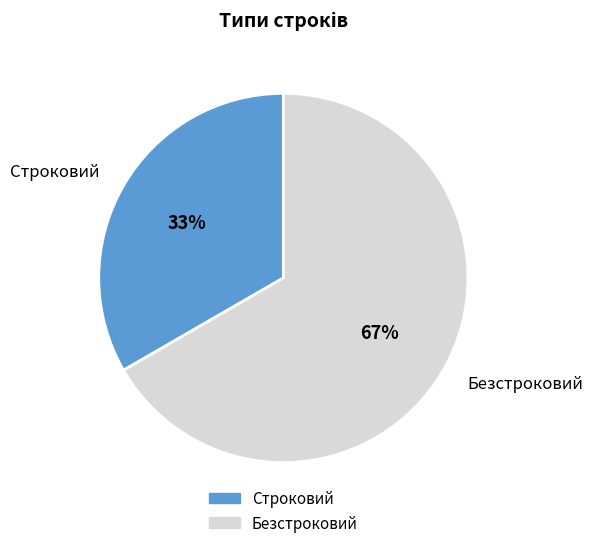

What is the largest slice in the pie chart?

Безстроковий